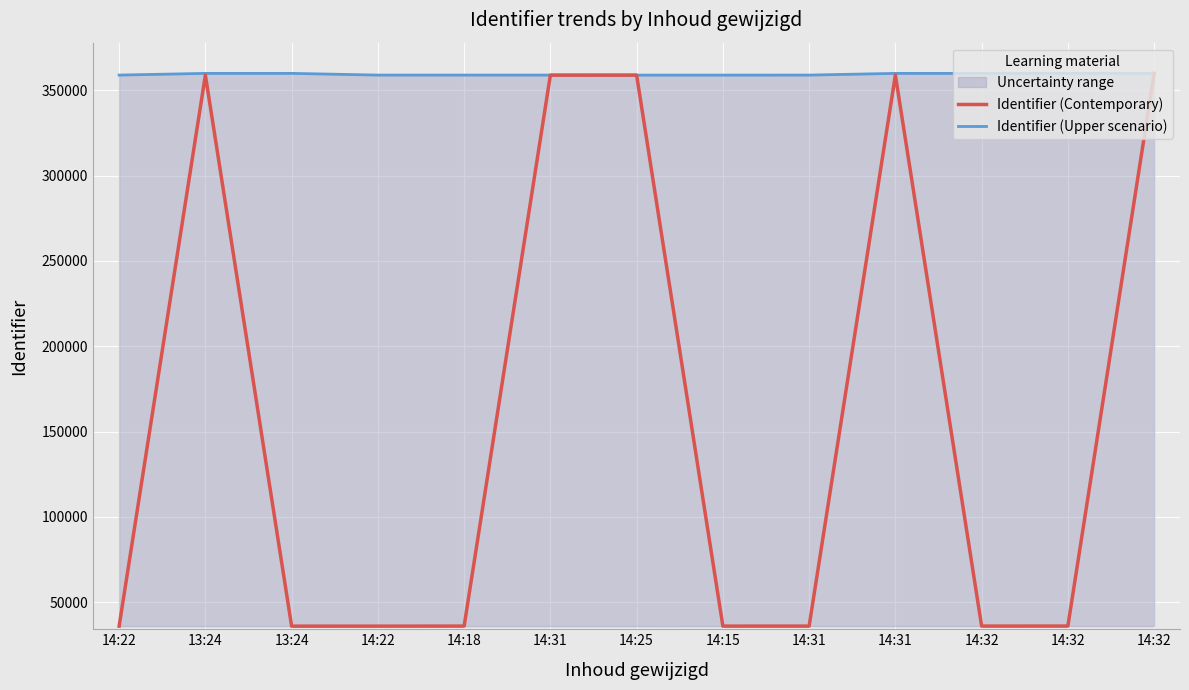

What is the smallest value displayed?

36032